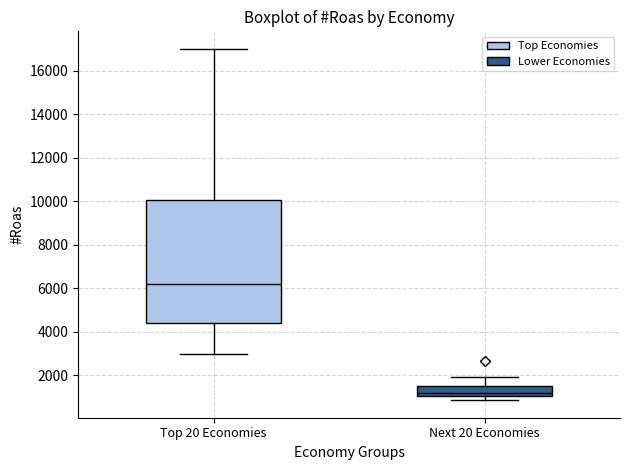

Which box has the highest median line?

Top 20 Economies